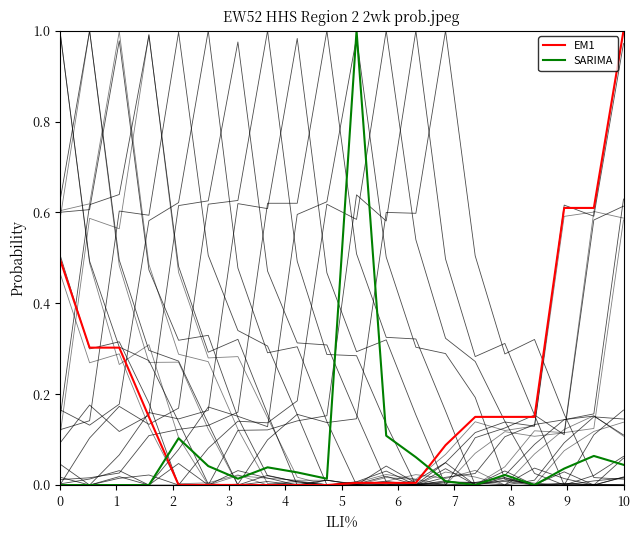

What are all the series names shown in the legend?

EM1, SARIMA